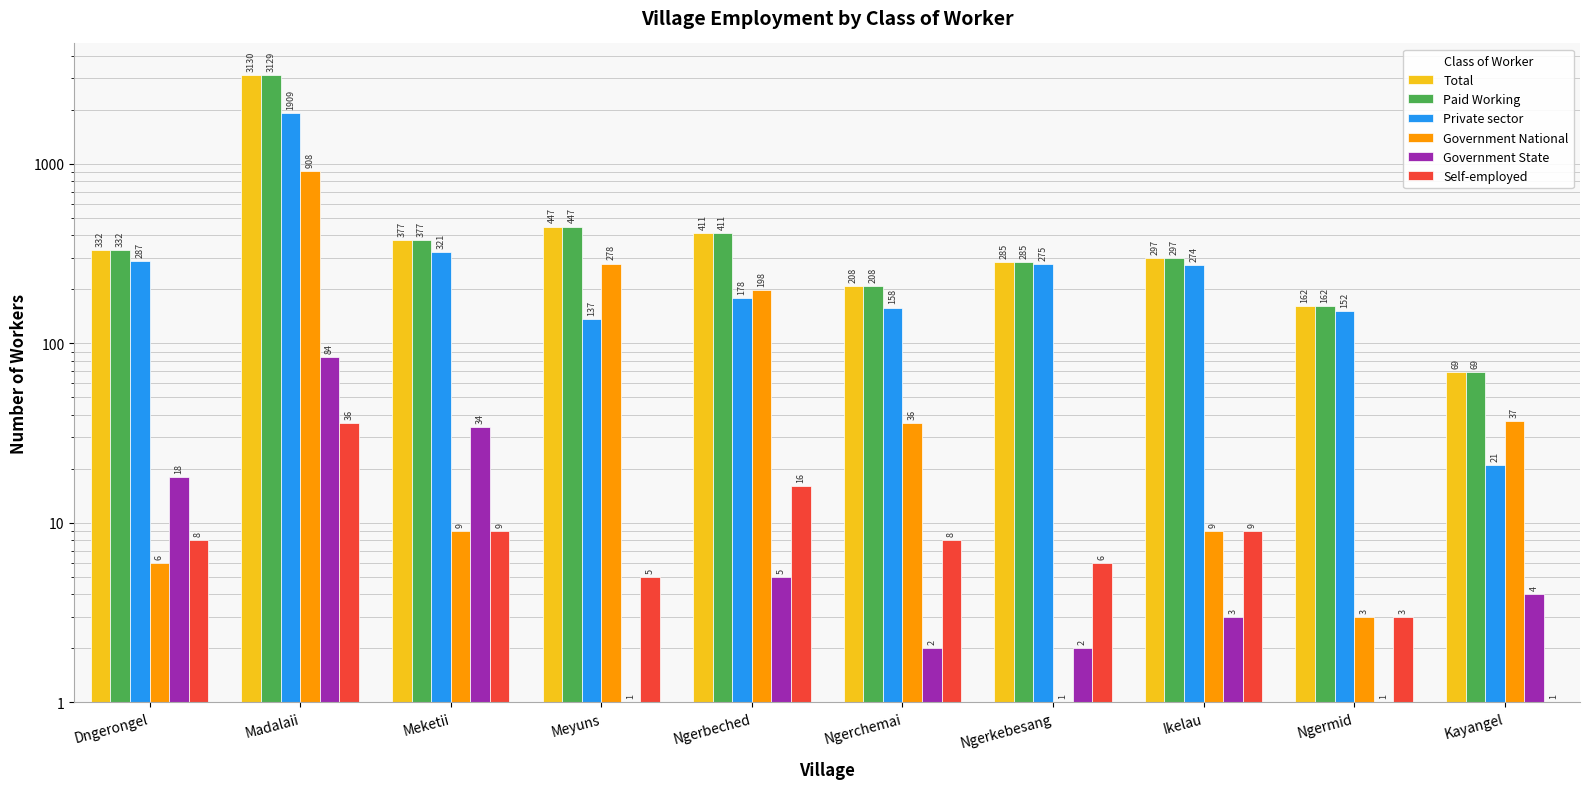

The Government State series shows 18 at Dngerongel. True or false?

True